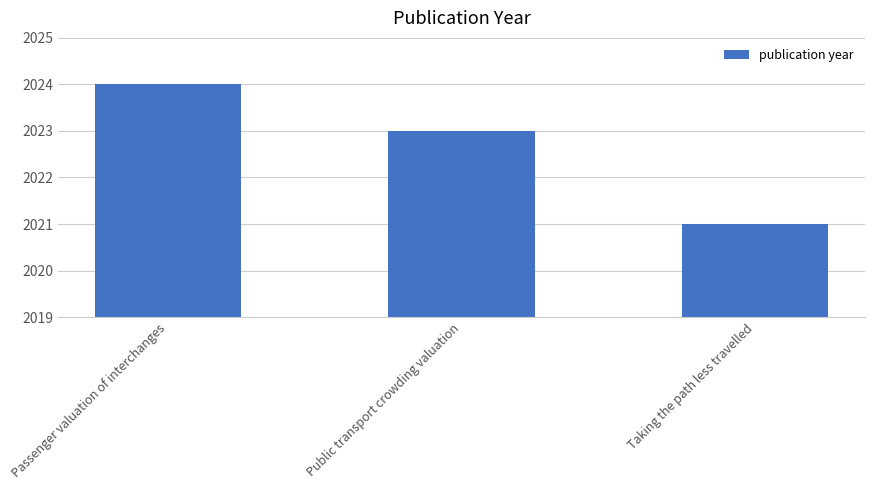

What is the sum of the values at Public transport crowding valuation and Passenger valuation of interchanges?

4047